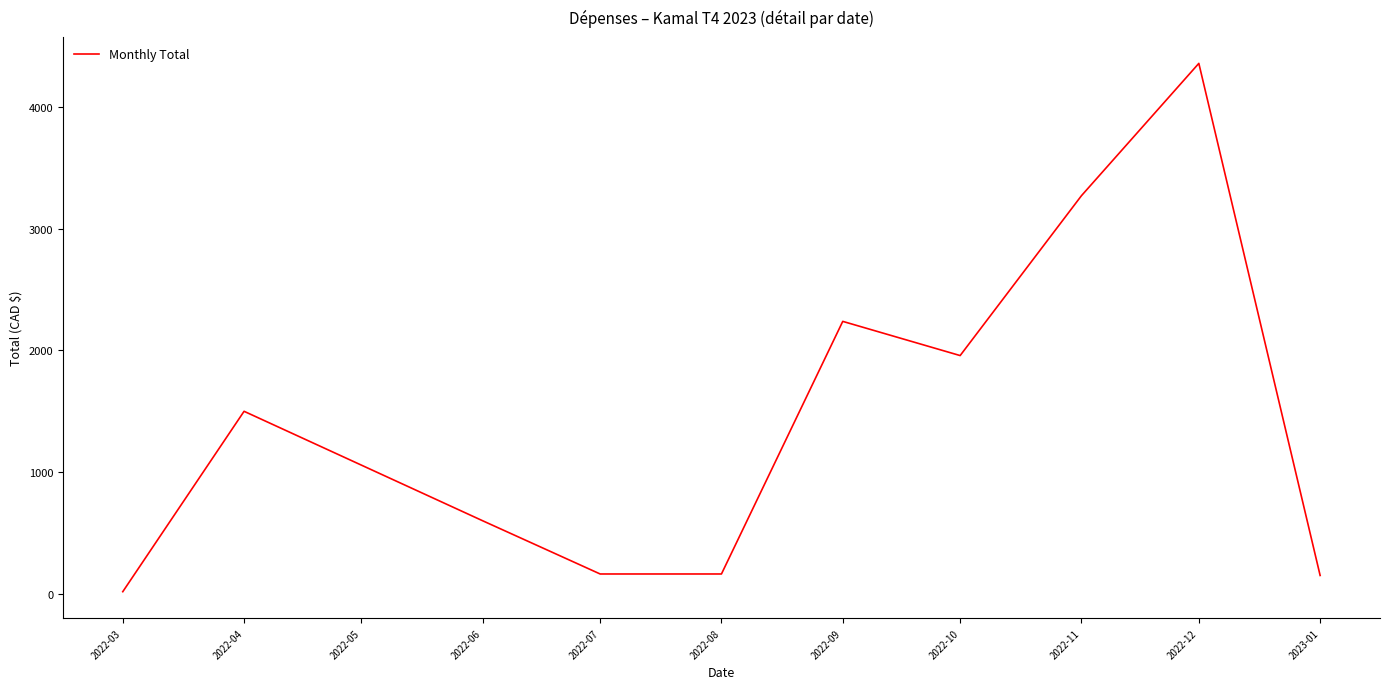

What is the approximate value at 2022-12?

4359.4